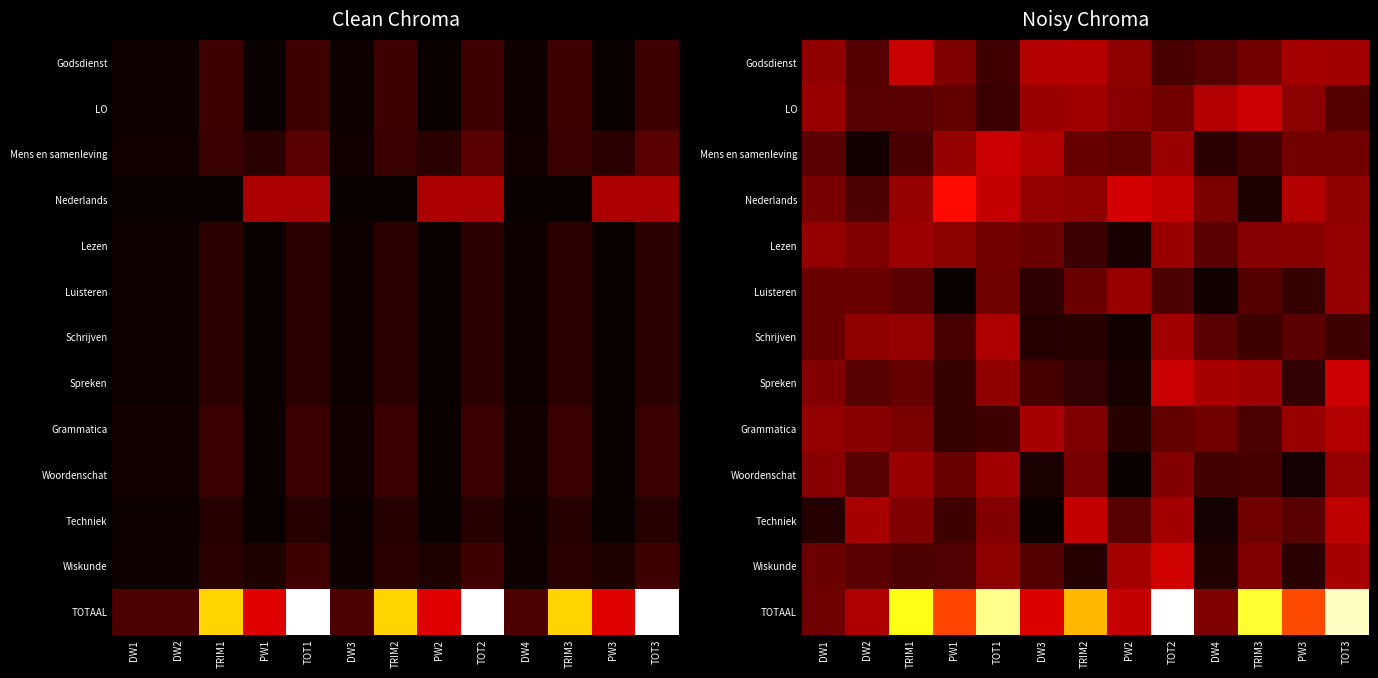

The Spreken series shows 930.2 at TRIM3. True or false?

False